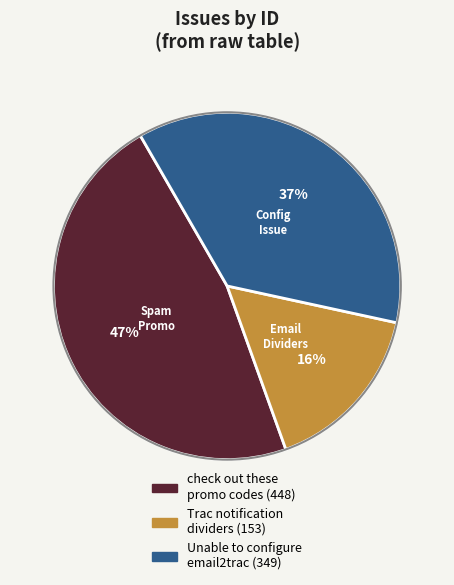

Is there a majority slice in this chart?

No